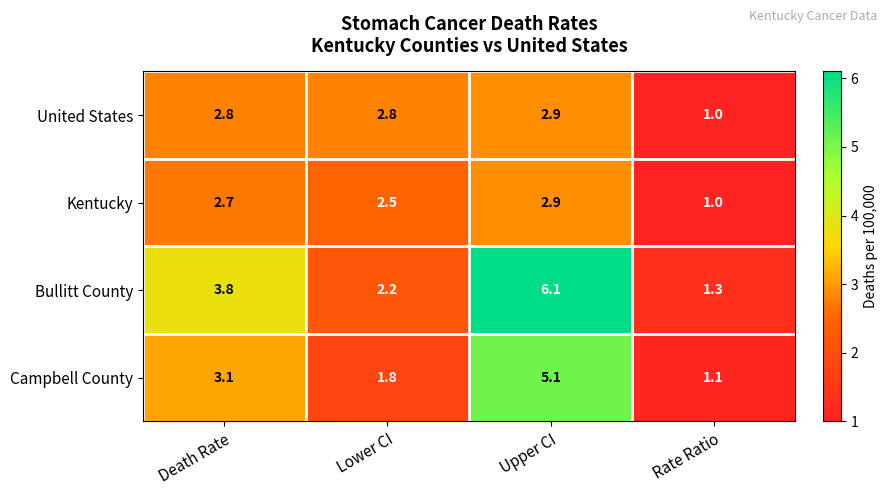

True or false: Kentucky has a value of 0.7 at Death Rate.

False